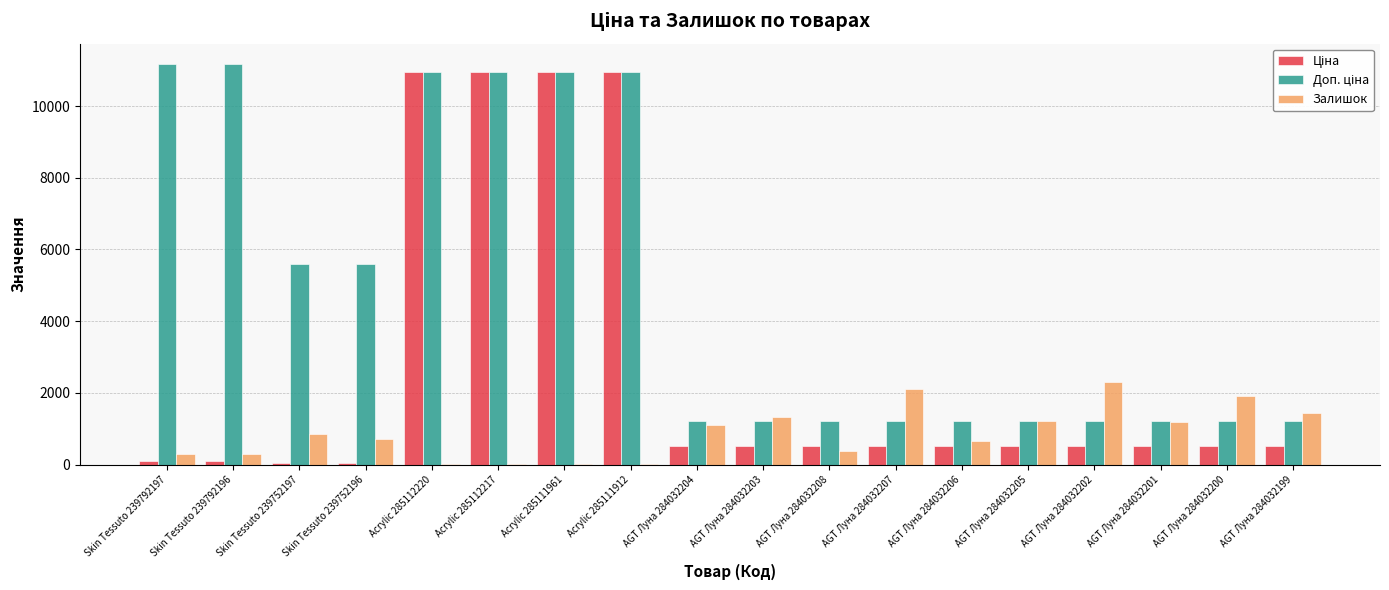

How many categories are shown in the chart?

18